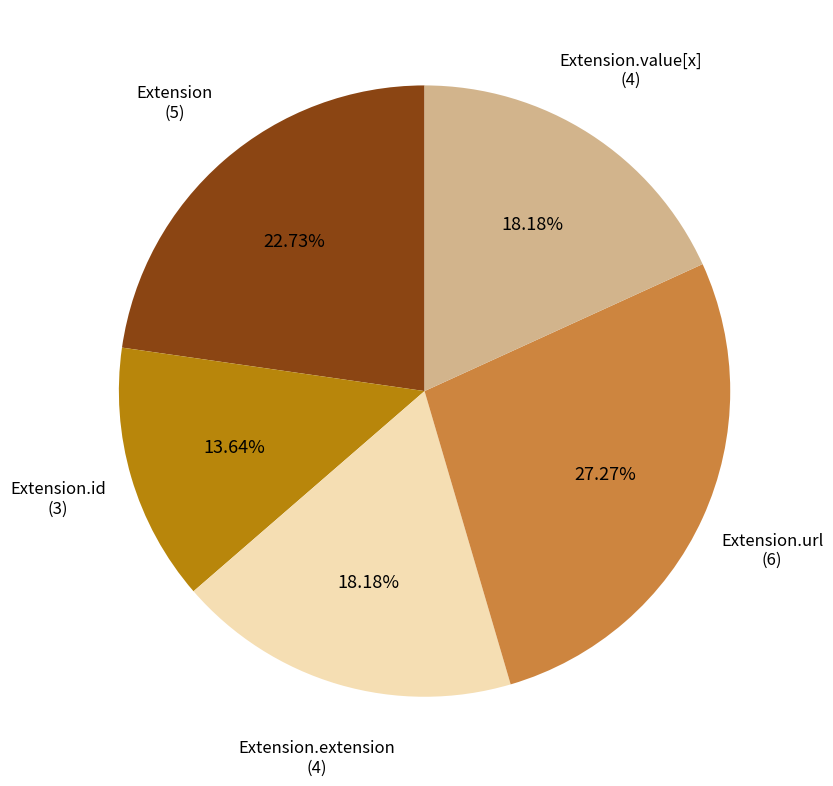

Does any single category account for the majority?

No